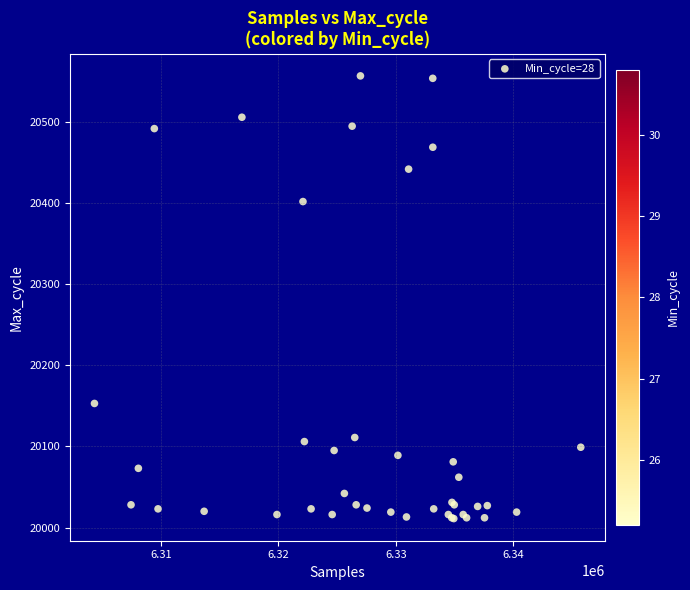

What Y value in the scatter plot is closest to 20284?

20402